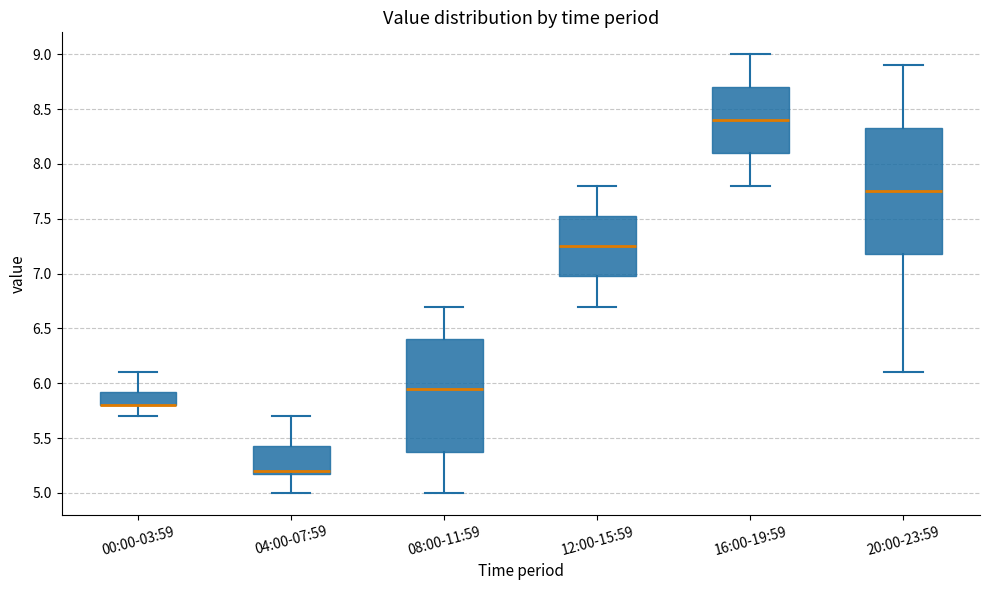

Reading left to right, read every box against the y-axis: the position of its median line, the range the box covers, and the ends of its whiskers. The values are not printed on the chart, so give them approximately, as read against the axis.

00:00-03:59: median 5.80 (drawn on the box's lower edge), box 5.80 to 5.95, whiskers 5.70 to 6.10
04:00-07:59: median 5.20 (just above the box's lower edge), box 5.20 to 5.45, whiskers 5.00 to 5.70
08:00-11:59: median 5.95, box 5.40 to 6.40, whiskers 5.00 to 6.70
12:00-15:59: median 7.25, box 7.00 to 7.55, whiskers 6.70 to 7.80
16:00-19:59: median 8.40, box 8.10 to 8.70, whiskers 7.80 to 9.00
20:00-23:59: median 7.75, box 7.20 to 8.35, whiskers 6.10 to 8.90